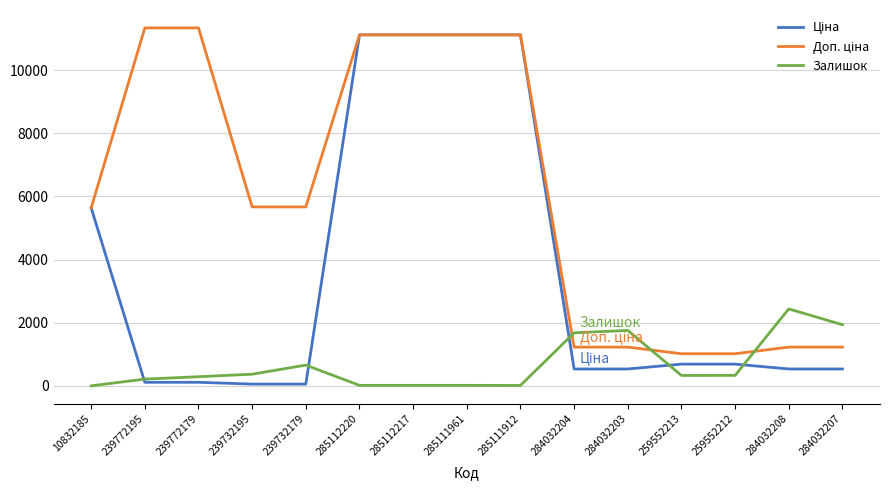

True or false: Залишок has a value of 1936.0 at 284032207.

True